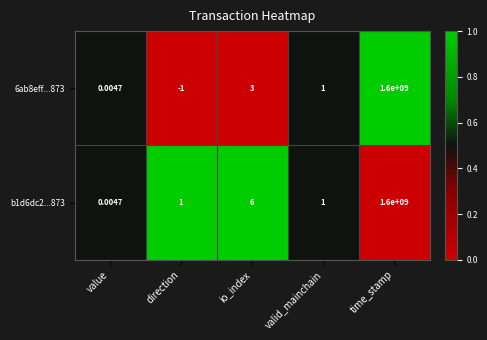

Which category has the highest value across all series?

time_stamp